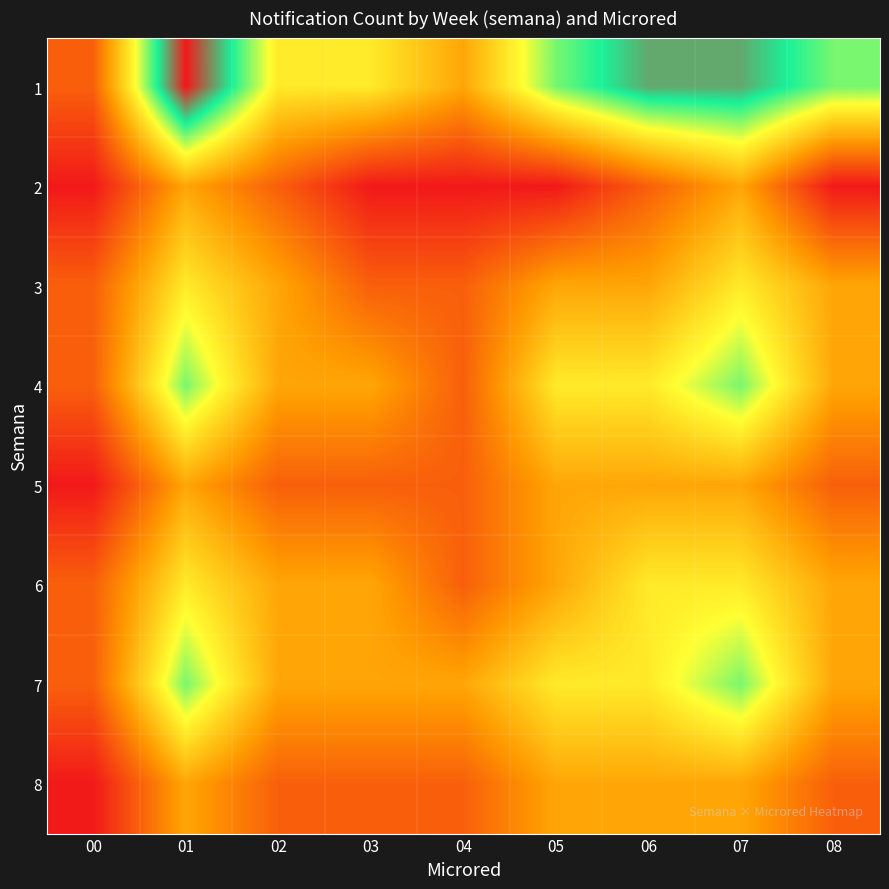

Which label corresponds to the largest value in the chart?

01